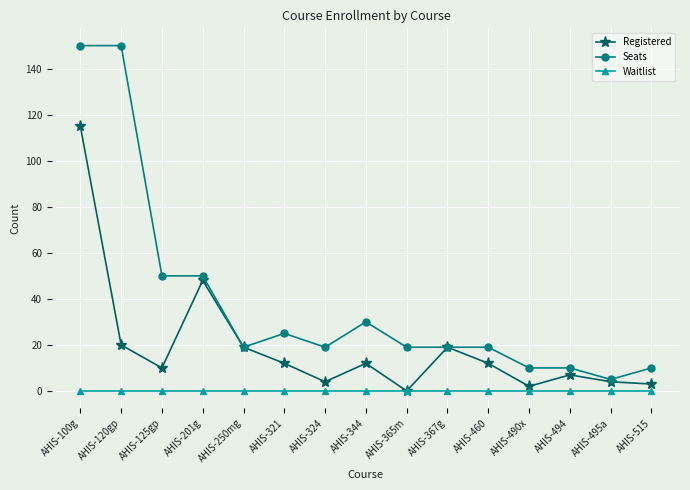

Count the number of data series in this chart.

3